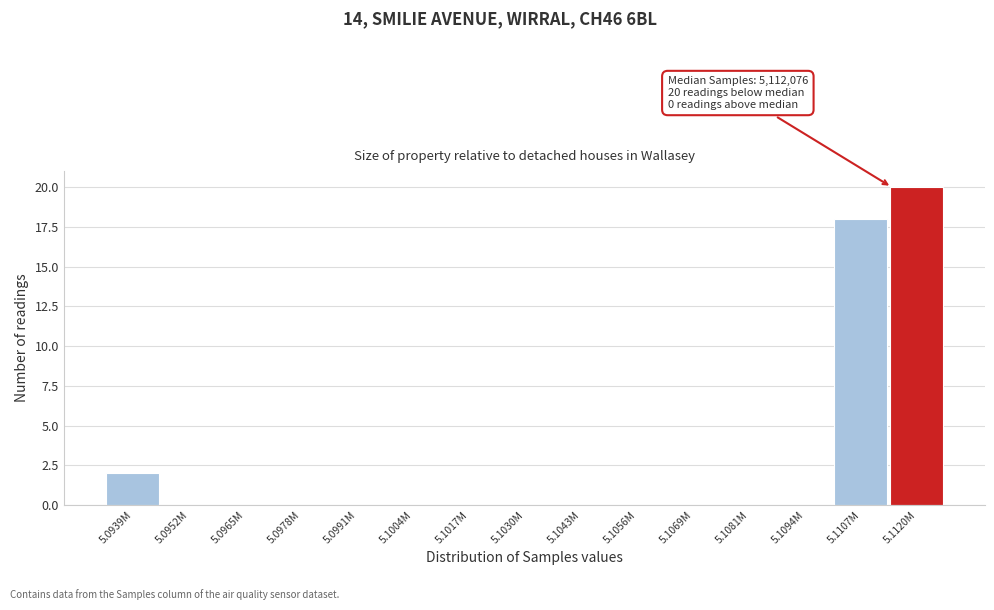

Reading left to right, extract all data points from this chart.

5.0939M=2	5.0952M=0	5.0965M=0	5.0978M=0	5.0991M=0	5.1004M=0	5.1017M=0	5.1030M=0	5.1043M=0	5.1056M=0	5.1069M=0	5.1081M=0	5.1094M=0	5.1107M=18	5.1120M=20